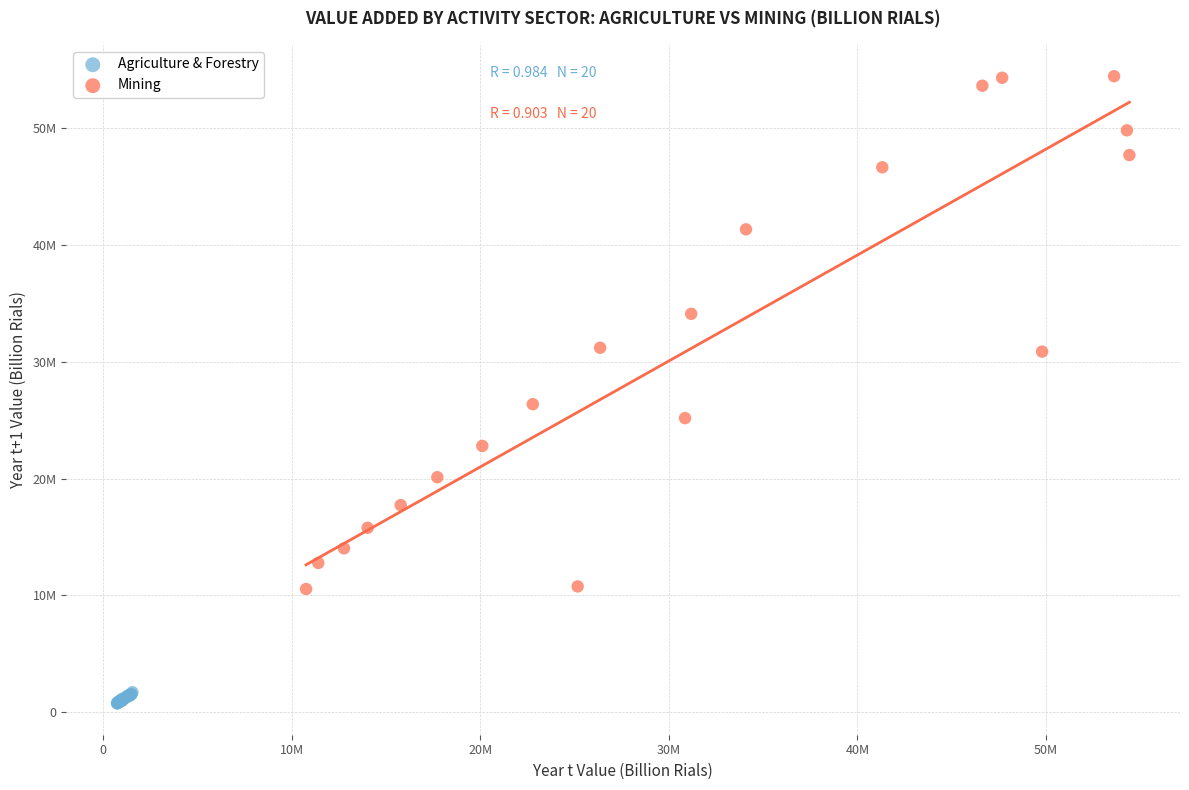

What are all the series names shown in the legend?

Agriculture & Forestry, Mining